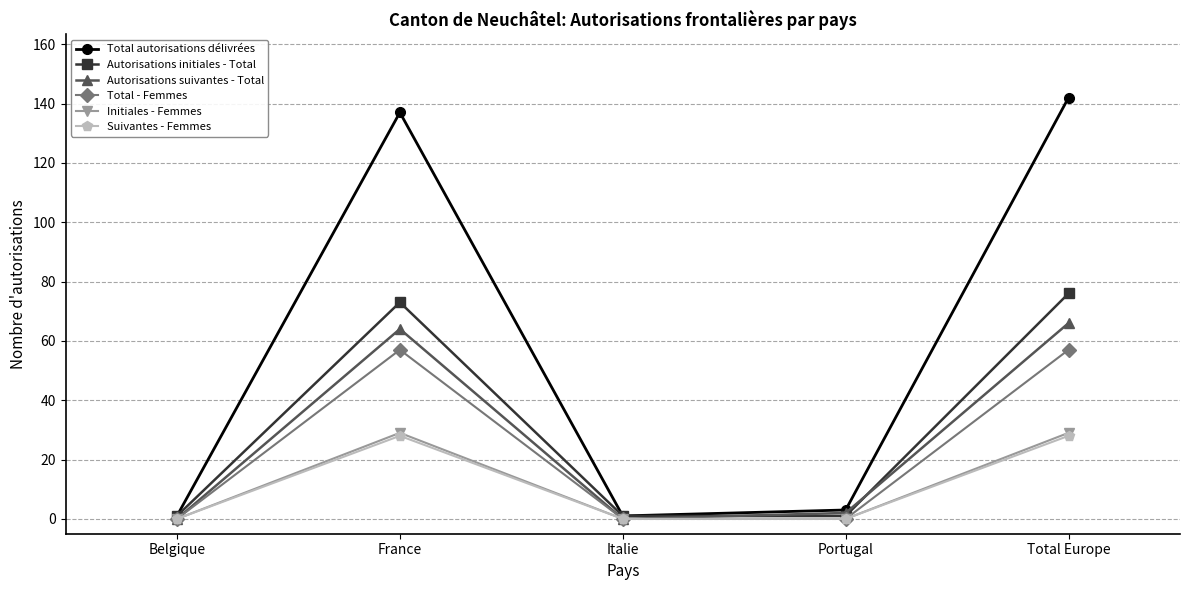

At which category does Total - Femmes reach its first local peak?

France